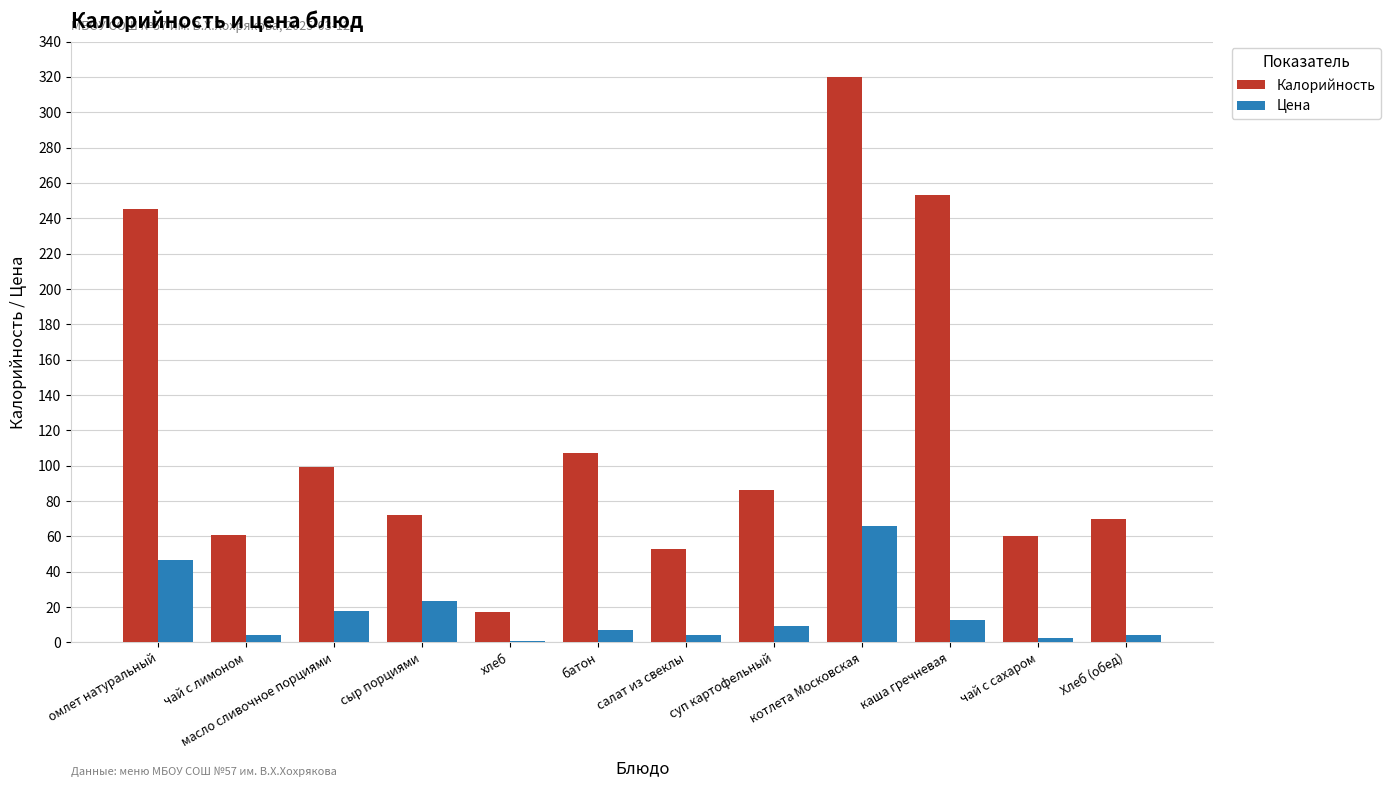

How many series are shown in this chart?

2